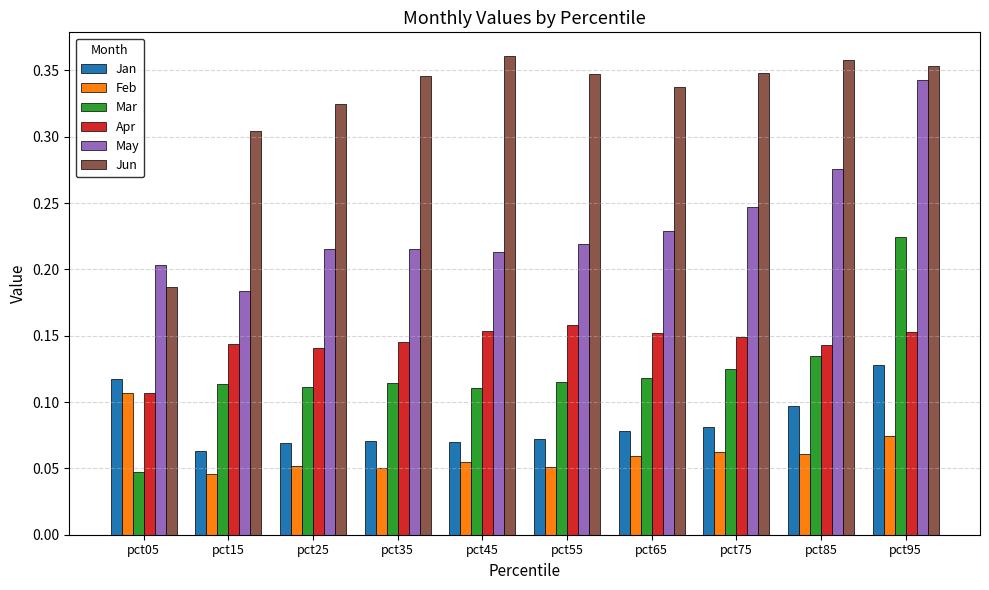

Count the number of categories in the chart.

10